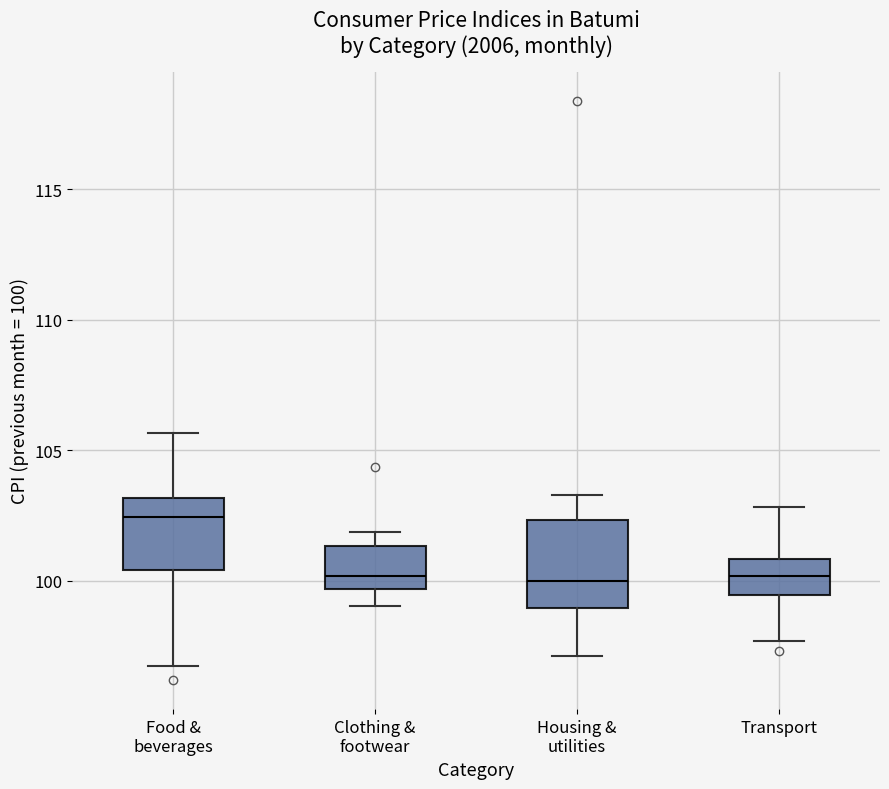

Which box has the highest median line?

Food & beverages